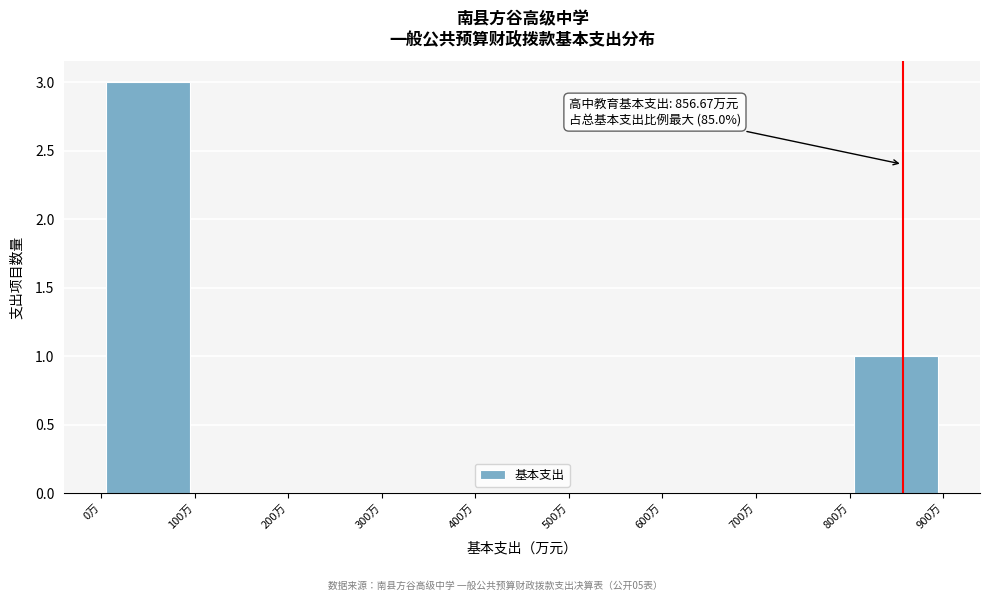

Which range on the x-axis has the tallest bar?

0 to 100